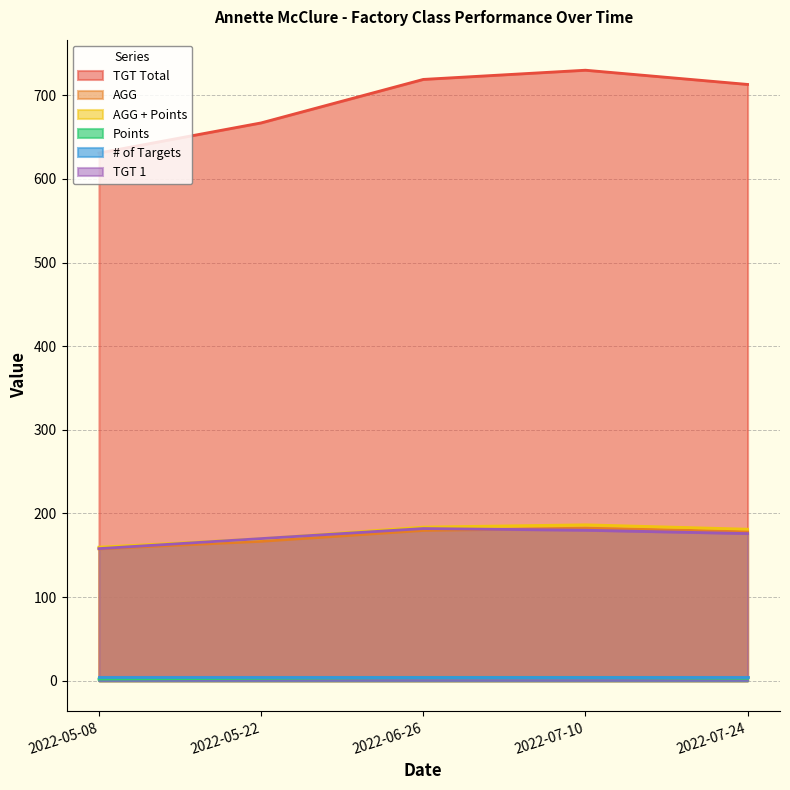

Is the value of TGT 1 at 2022-07-10 greater than the value of Points at 2022-06-26?

Yes